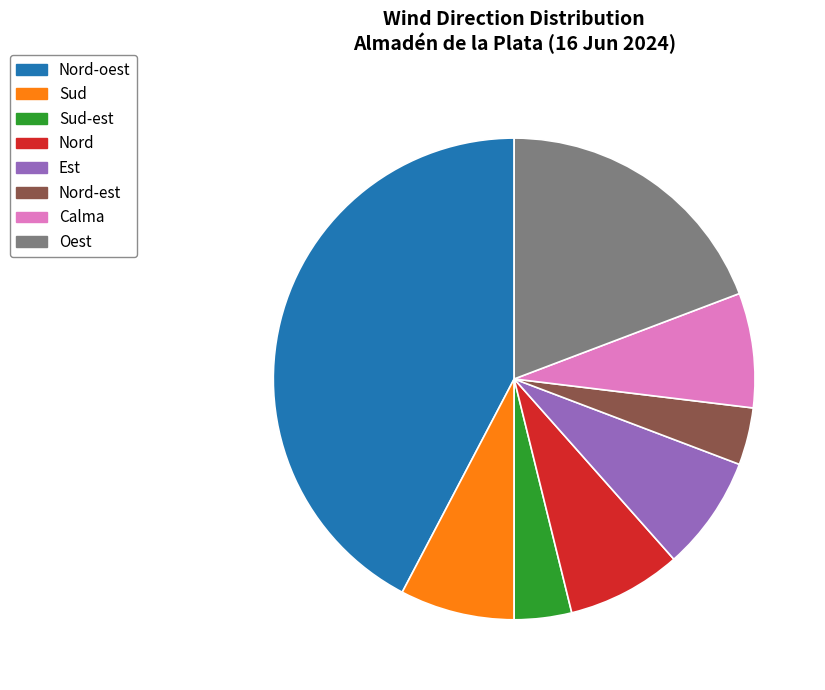

How many slices are in this pie chart?

8